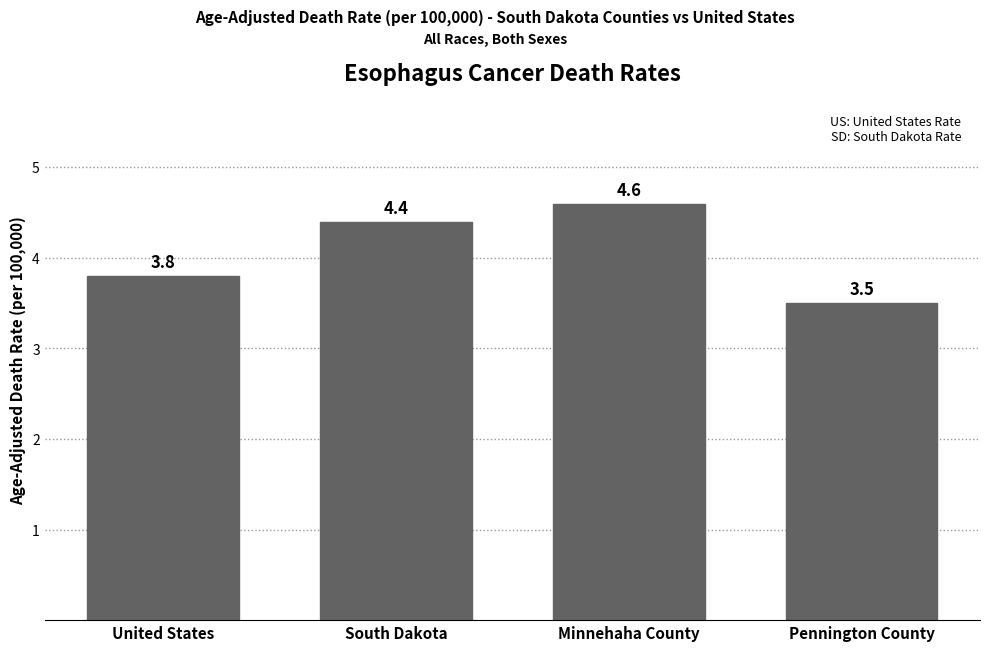

Reading left to right, transcribe all the data shown in this chart.

3.8	4.4	4.6	3.5